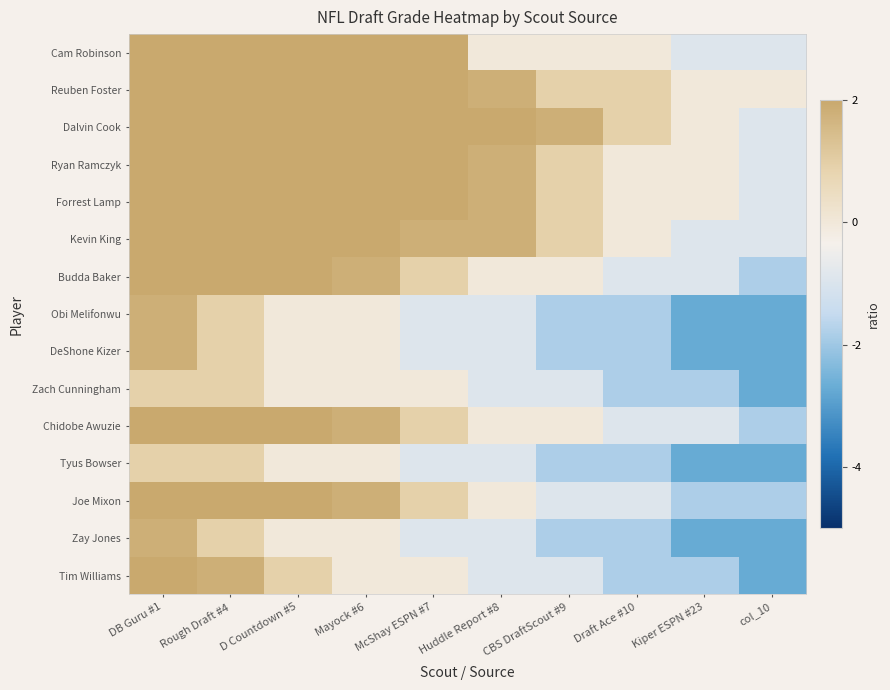

Reading right to left, extract all data points from this chart.

Cam Robinson: col_10=-0.9	Kiper ESPN #23=-0.9	Draft Ace #10=0.0	CBS DraftScout #9=0.0	Huddle Report #8=0.0	McShay ESPN #7=2.7	Mayock #6=2.7	D Countdown #5=2.7	Rough Draft #4=2.7	DB Guru #1=2.7
Reuben Foster: col_10=0.0	Kiper ESPN #23=0.0	Draft Ace #10=0.9	CBS DraftScout #9=0.9	Huddle Report #8=1.8	McShay ESPN #7=2.7	Mayock #6=2.7	D Countdown #5=3.6	Rough Draft #4=4.5	DB Guru #1=4.5
Dalvin Cook: col_10=-0.9	Kiper ESPN #23=0.0	Draft Ace #10=0.9	CBS DraftScout #9=1.8	Huddle Report #8=2.7	McShay ESPN #7=2.7	Mayock #6=3.6	D Countdown #5=4.5	Rough Draft #4=5.5	DB Guru #1=7.3
Ryan Ramczyk: col_10=-0.9	Kiper ESPN #23=0.0	Draft Ace #10=0.0	CBS DraftScout #9=0.9	Huddle Report #8=1.8	McShay ESPN #7=2.7	Mayock #6=3.6	D Countdown #5=4.5	Rough Draft #4=4.5	DB Guru #1=7.3
Forrest Lamp: col_10=-0.9	Kiper ESPN #23=0.0	Draft Ace #10=0.0	CBS DraftScout #9=0.9	Huddle Report #8=1.8	McShay ESPN #7=2.7	Mayock #6=3.6	D Countdown #5=4.5	Rough Draft #4=5.5	DB Guru #1=7.3
Kevin King: col_10=-0.9	Kiper ESPN #23=-0.9	Draft Ace #10=0.0	CBS DraftScout #9=0.9	Huddle Report #8=1.8	McShay ESPN #7=1.8	Mayock #6=2.7	D Countdown #5=2.7	Rough Draft #4=3.6	DB Guru #1=4.5
Budda Baker: col_10=-1.8	Kiper ESPN #23=-0.9	Draft Ace #10=-0.9	CBS DraftScout #9=0.0	Huddle Report #8=0.0	McShay ESPN #7=0.9	Mayock #6=1.8	D Countdown #5=2.7	Rough Draft #4=4.5	DB Guru #1=5.5
Obi Melifonwu: col_10=-2.7	Kiper ESPN #23=-2.7	Draft Ace #10=-1.8	CBS DraftScout #9=-1.8	Huddle Report #8=-0.9	McShay ESPN #7=-0.9	Mayock #6=0.0	D Countdown #5=0.0	Rough Draft #4=0.9	DB Guru #1=1.8
DeShone Kizer: col_10=-2.7	Kiper ESPN #23=-2.7	Draft Ace #10=-1.8	CBS DraftScout #9=-1.8	Huddle Report #8=-0.9	McShay ESPN #7=-0.9	Mayock #6=0.0	D Countdown #5=0.0	Rough Draft #4=0.9	DB Guru #1=1.8
Zach Cunningham: col_10=-2.7	Kiper ESPN #23=-1.8	Draft Ace #10=-1.8	CBS DraftScout #9=-0.9	Huddle Report #8=-0.9	McShay ESPN #7=0.0	Mayock #6=0.0	D Countdown #5=0.0	Rough Draft #4=0.9	DB Guru #1=0.9
Chidobe Awuzie: col_10=-1.8	Kiper ESPN #23=-0.9	Draft Ace #10=-0.9	CBS DraftScout #9=0.0	Huddle Report #8=0.0	McShay ESPN #7=0.9	Mayock #6=1.8	D Countdown #5=2.7	Rough Draft #4=3.6	DB Guru #1=4.5
Tyus Bowser: col_10=-2.7	Kiper ESPN #23=-2.7	Draft Ace #10=-1.8	CBS DraftScout #9=-1.8	Huddle Report #8=-0.9	McShay ESPN #7=-0.9	Mayock #6=0.0	D Countdown #5=0.0	Rough Draft #4=0.9	DB Guru #1=0.9
Joe Mixon: col_10=-1.8	Kiper ESPN #23=-1.8	Draft Ace #10=-0.9	CBS DraftScout #9=-0.9	Huddle Report #8=0.0	McShay ESPN #7=0.9	Mayock #6=1.8	D Countdown #5=2.7	Rough Draft #4=3.6	DB Guru #1=4.5
Zay Jones: col_10=-2.7	Kiper ESPN #23=-2.7	Draft Ace #10=-1.8	CBS DraftScout #9=-1.8	Huddle Report #8=-0.9	McShay ESPN #7=-0.9	Mayock #6=0.0	D Countdown #5=0.0	Rough Draft #4=0.9	DB Guru #1=1.8
Tim Williams: col_10=-2.7	Kiper ESPN #23=-1.8	Draft Ace #10=-1.8	CBS DraftScout #9=-0.9	Huddle Report #8=-0.9	McShay ESPN #7=0.0	Mayock #6=0.0	D Countdown #5=0.9	Rough Draft #4=1.8	DB Guru #1=2.7